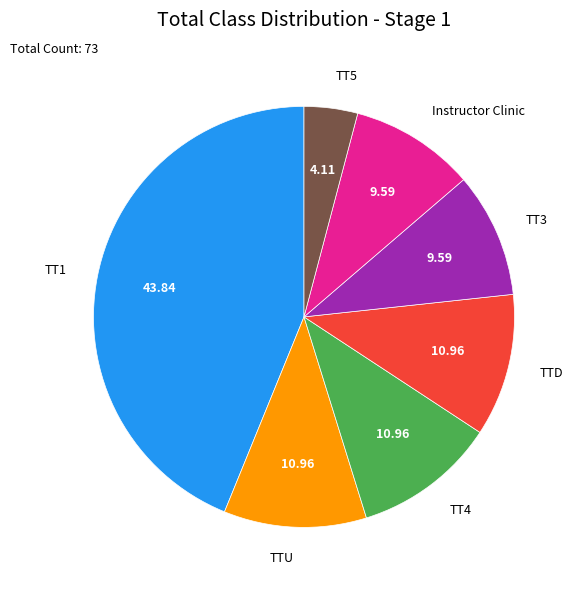

What is the smallest slice in the pie chart?

TT5